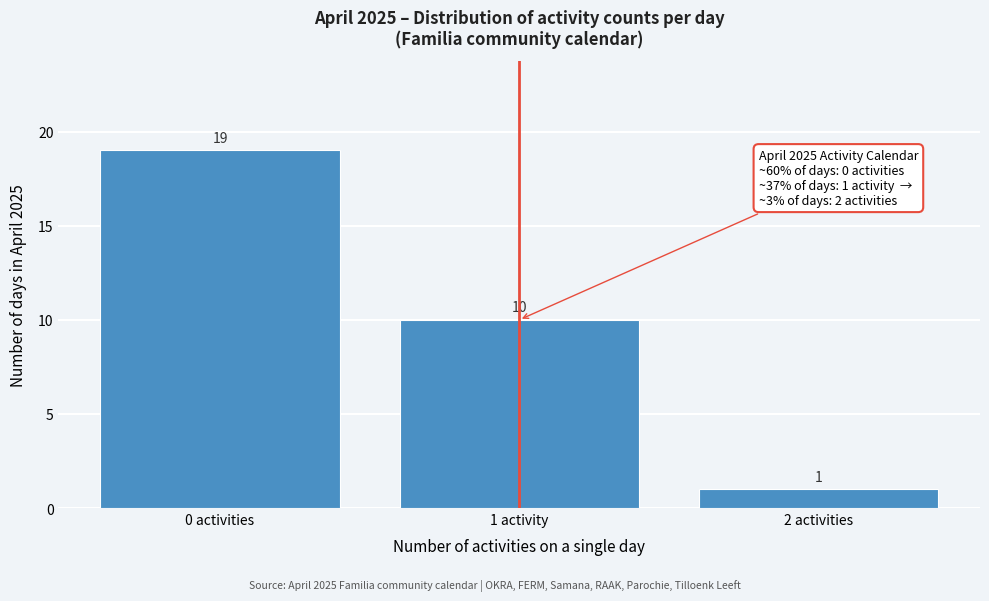

Reading right to left, transcribe all the data shown in this chart.

1	10	19